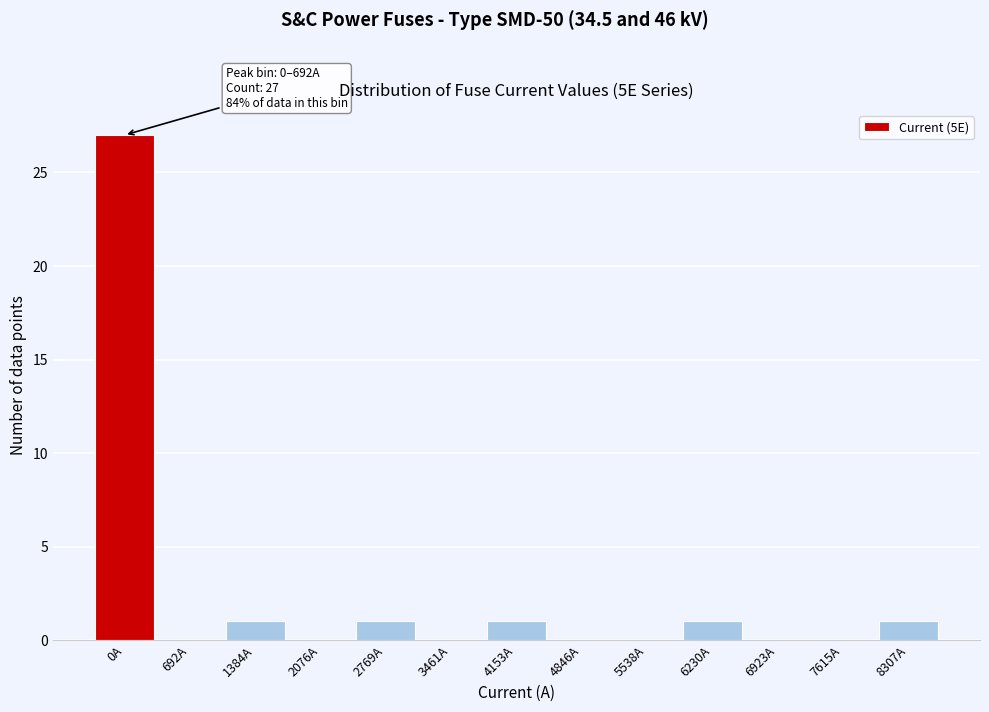

Reading right to left, list all the values displayed in this chart.

8307A=1	7615A=0	6923A=0	6230A=1	5538A=0	4846A=0	4153A=1	3461A=0	2769A=1	2076A=0	1384A=1	692A=0	0A=27